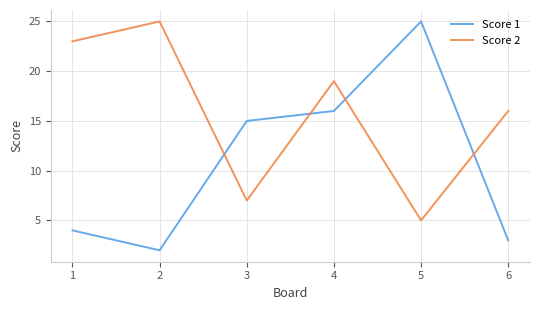

The value of Score 2 at 2 is 36. True or false?

False